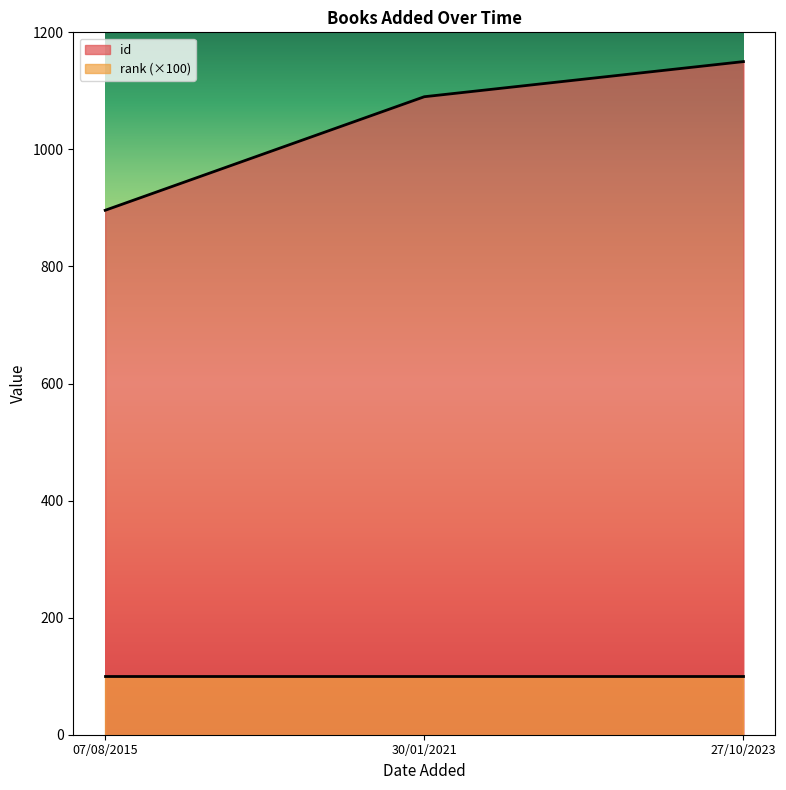

At which category does the chart reach its minimum across all series?

07/08/2015